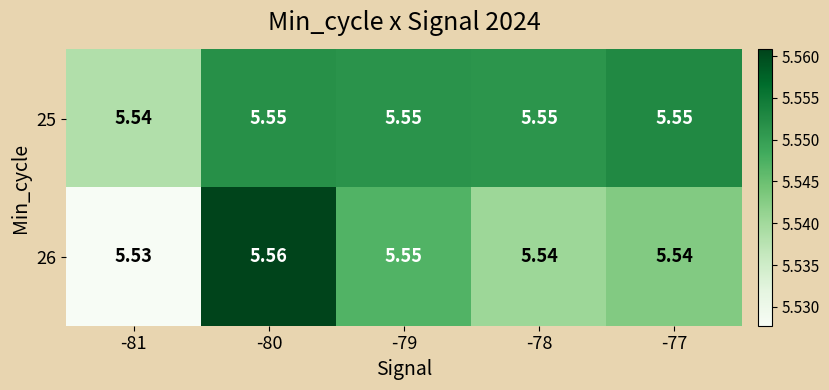

Is the value of 26 at -77 greater than the value of 25 at -78?

No